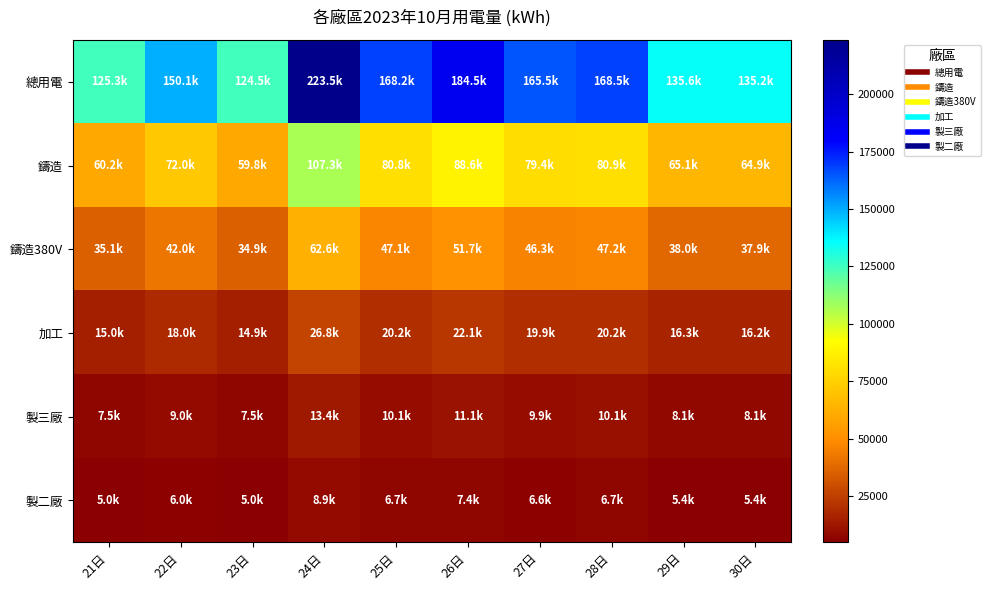

What is the smallest value displayed?

4981.8